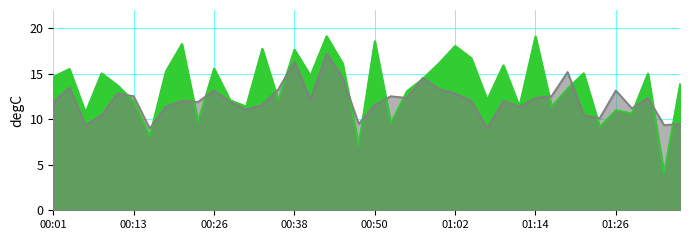

What is the difference between the second highest and second lowest values in the SDS_P2 series?

7.4